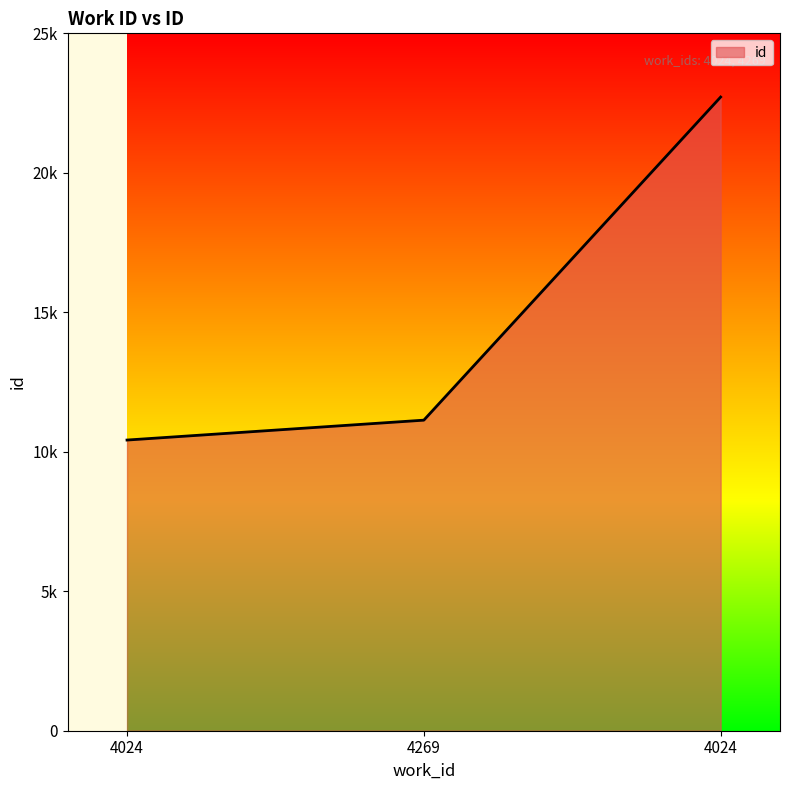

Does the chart display data point markers on the line(s)?

No